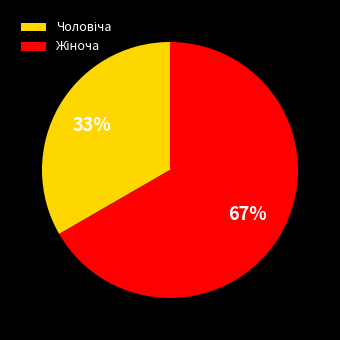

To the nearest percent, what is the average slice percentage?

50%